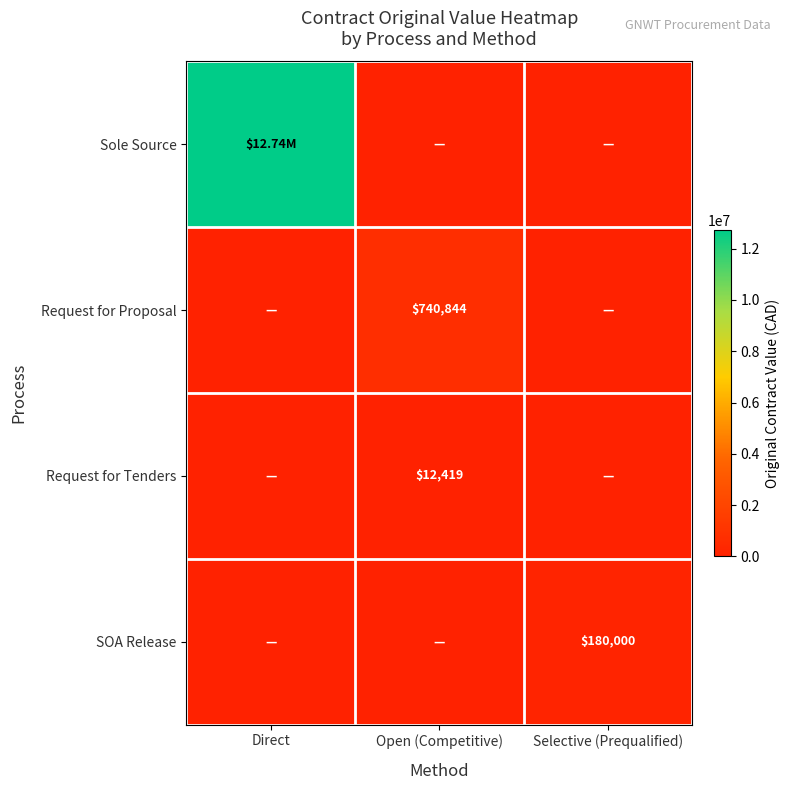

How many Request for Tenders values are between 0 and 12419?

3